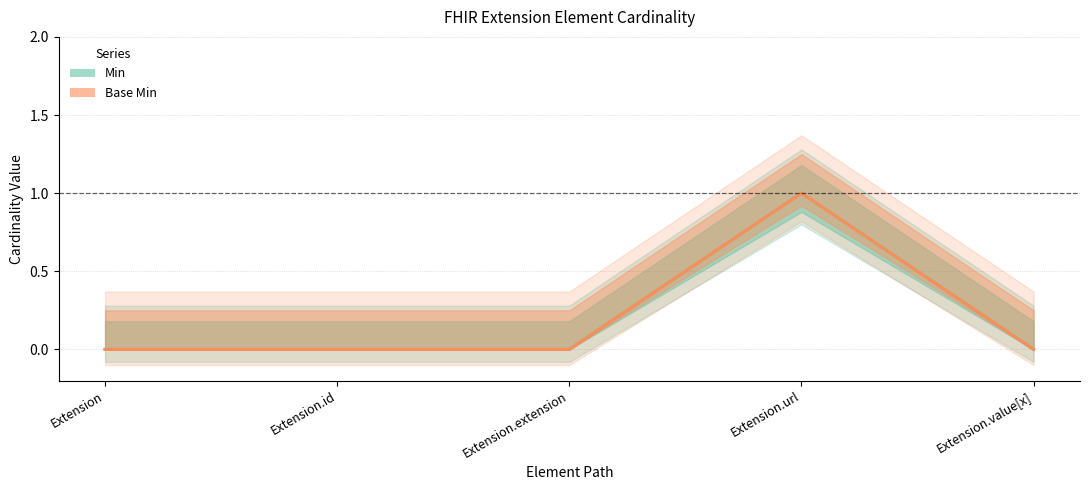

True or false: Base Min and Min intersect in this chart.

False